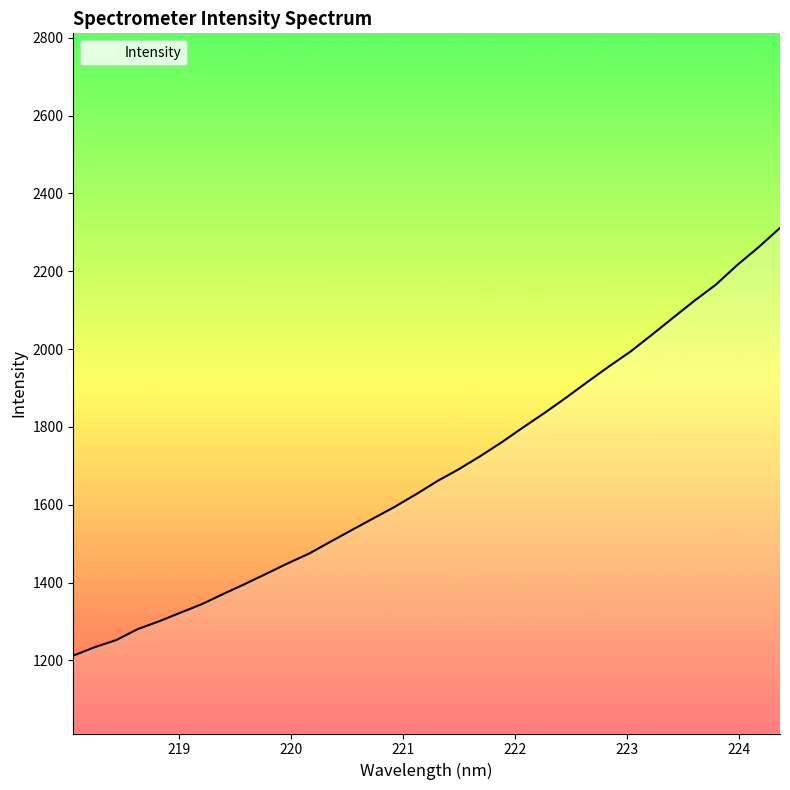

What is the greatest value displayed?

2311.3